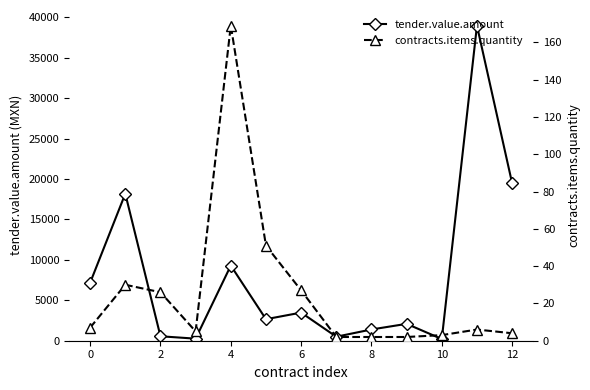

Reading left to right, transcribe all the data shown in this chart.

tender.value.amount: 7168.8	18188.8	550.5	255.2	9298.6	2662.2	3480.0	494.2	1392.0	2088.0	208.8	38976.0	19488.0
contracts.items.quantity: 7.0	30.0	26.0	5.0	169.0	51.0	27.0	2.0	2.0	2.0	3.0	6.0	4.0